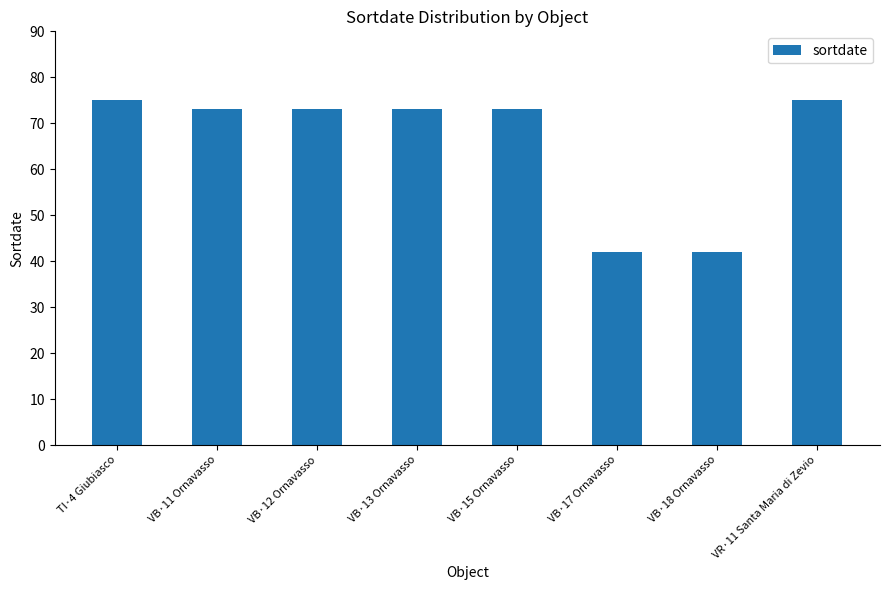

What is the label of the 2nd bar from the right?

VB·18 Ornavasso